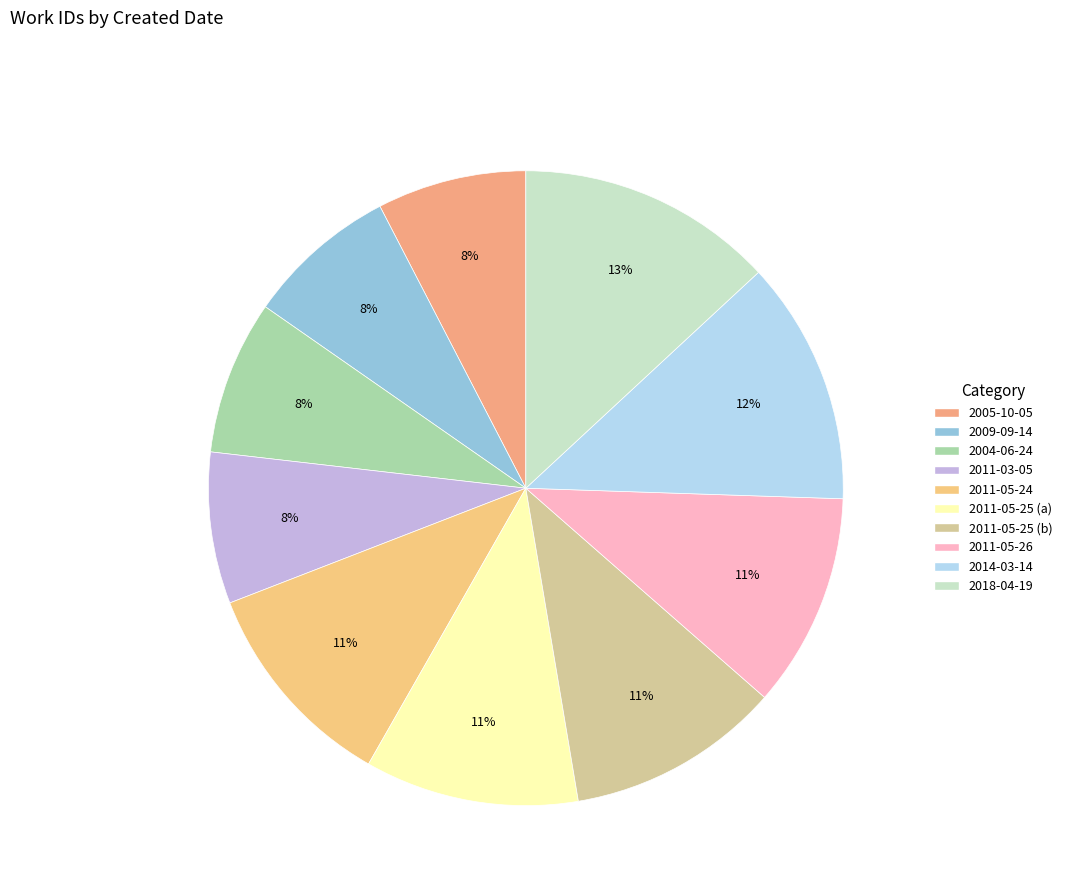

Combined, do 2005-10-05 and 2011-03-05 account for over 50%?

No